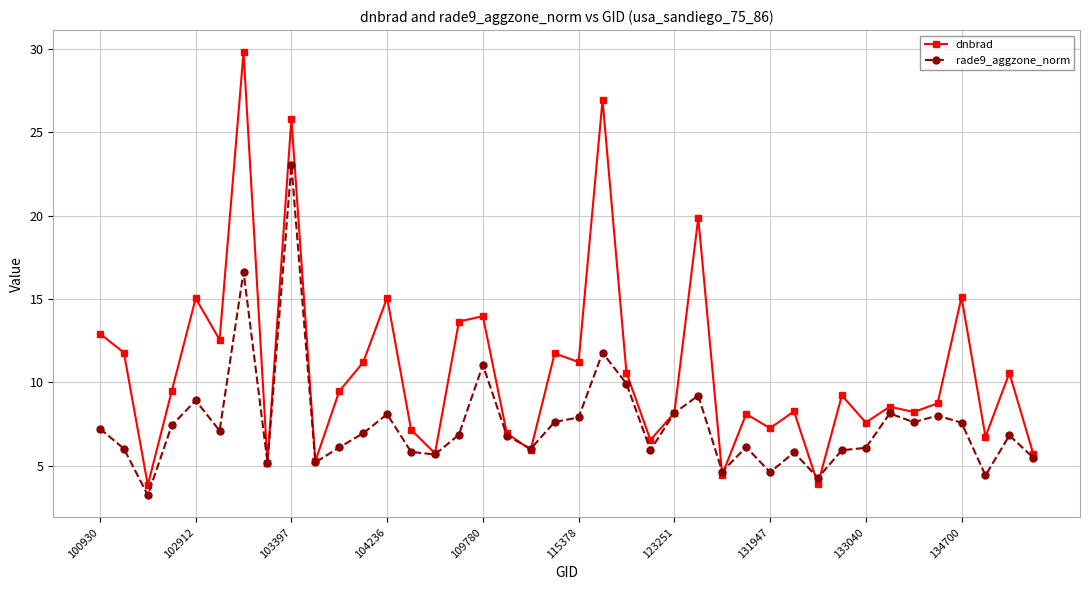

True or false: rade9_aggzone_norm has more than 2 points higher than both neighbors.

True